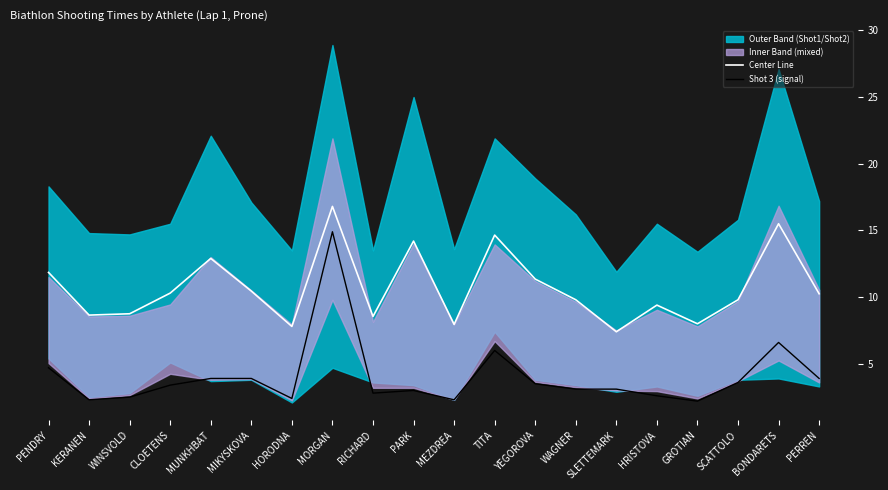

What is the total value across all series at KERANEN?

10.9